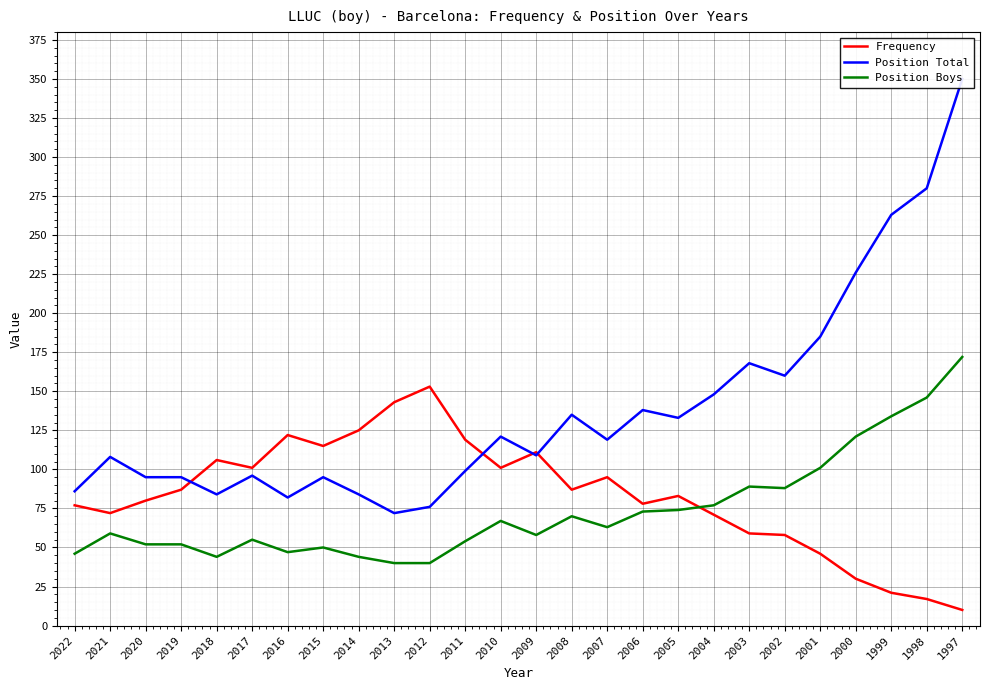

Which series changed the most between 2008 and 2002?

Frequency